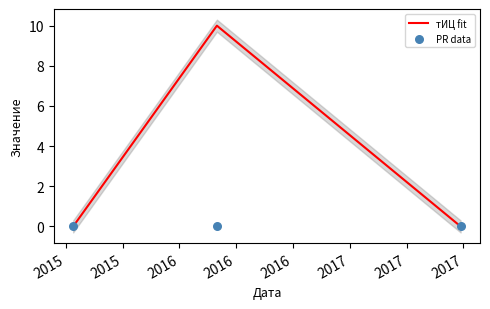

Which series has the widest spread of Y values?

тИЦ fit